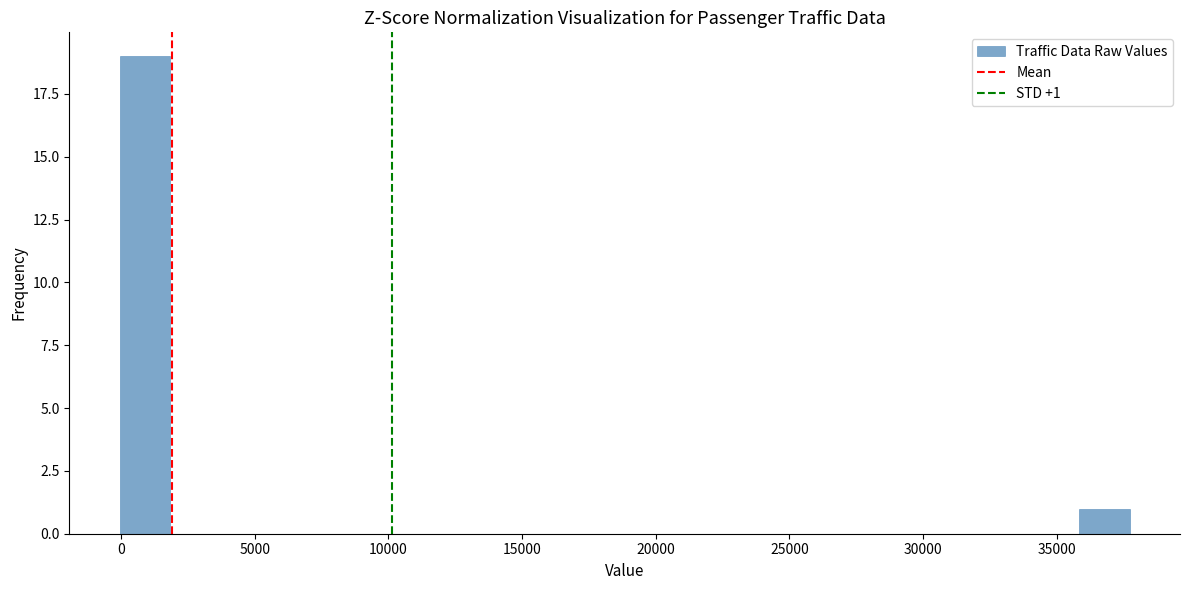

Read against the x-axis, roughly where is the centre of the tallest bar?

1000